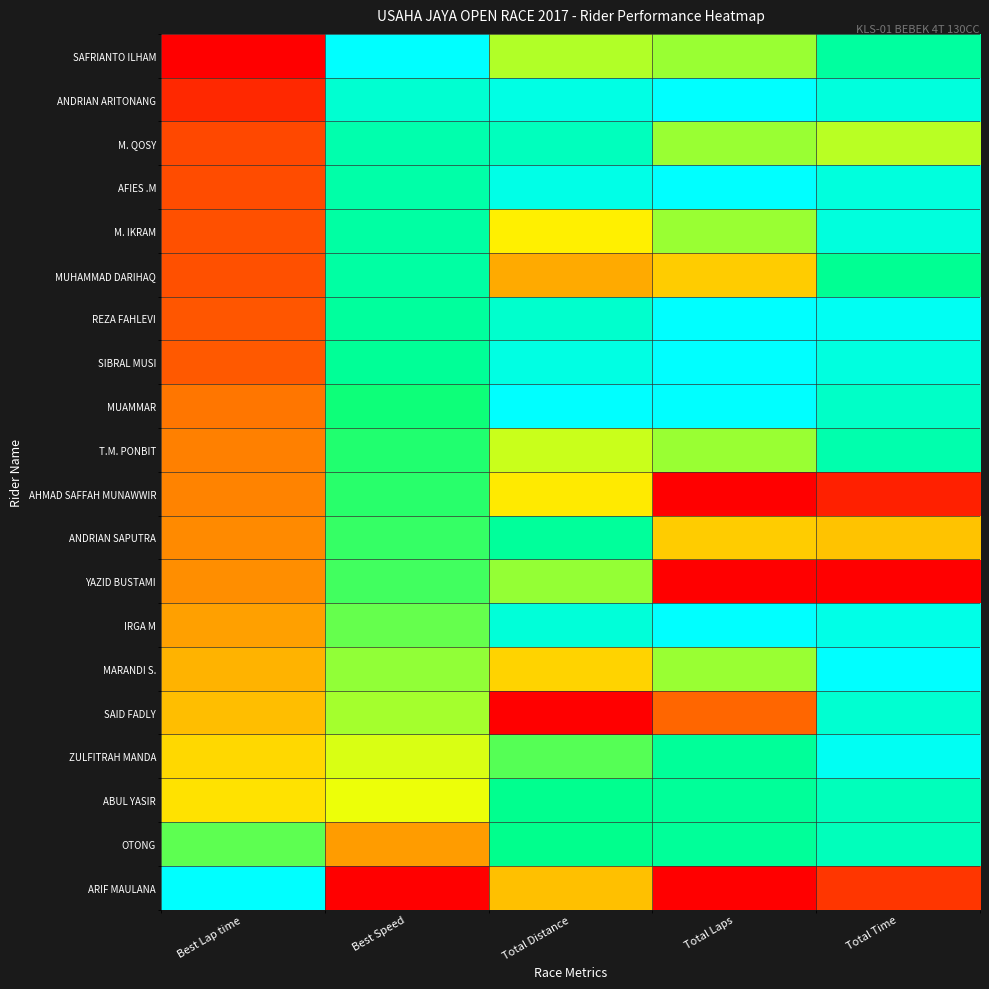

What is the total value across all series at Total Distance?

13.3